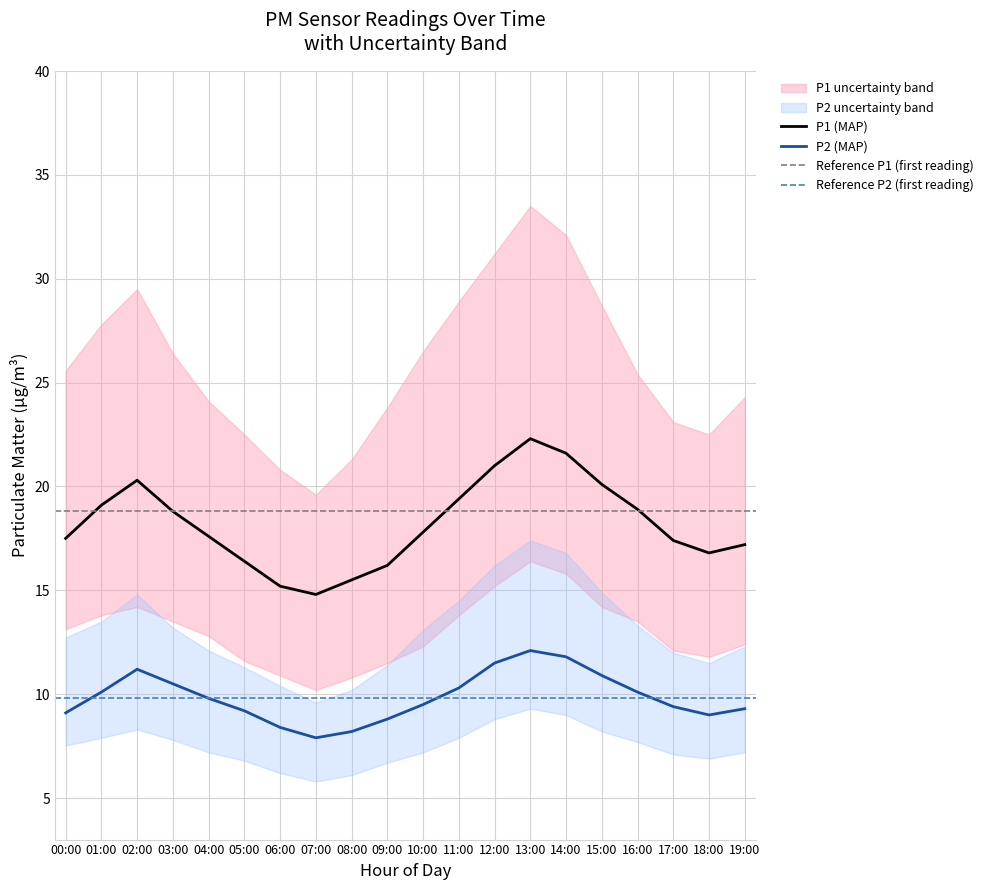

Rank the series by their maximum value, from lowest to highest.

P2_lower, P2, P1_lower, P2_upper, P1, P1_upper